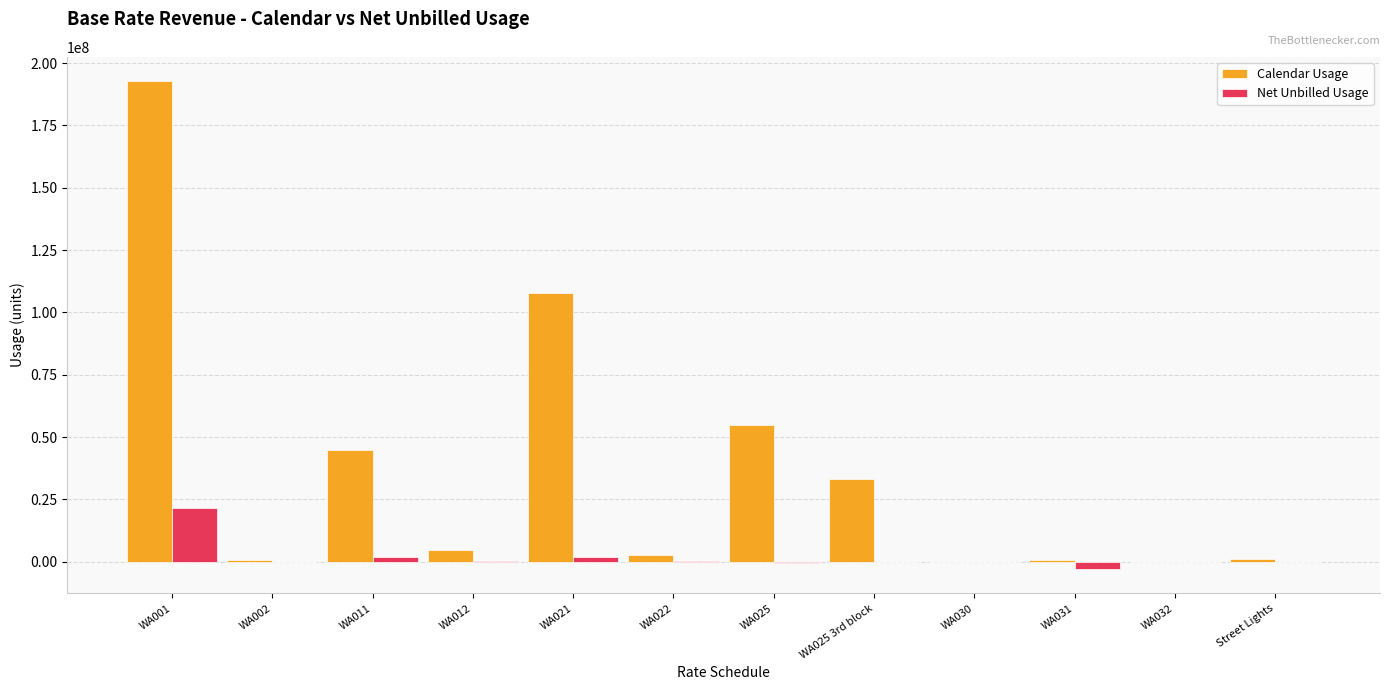

What is the average value of the Calendar Usage series?

36934442